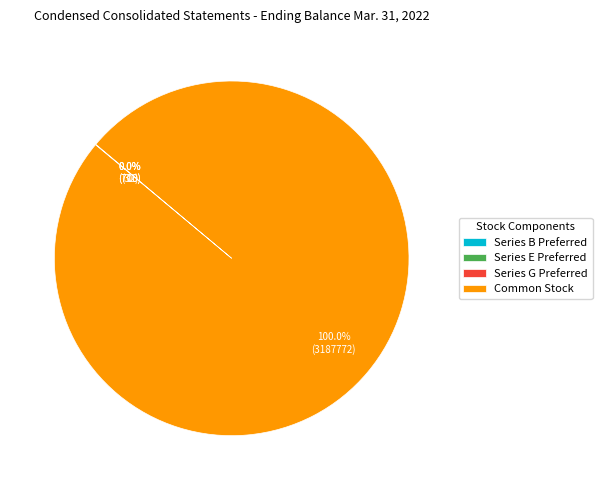

What is the largest slice in the pie chart?

Common Stock